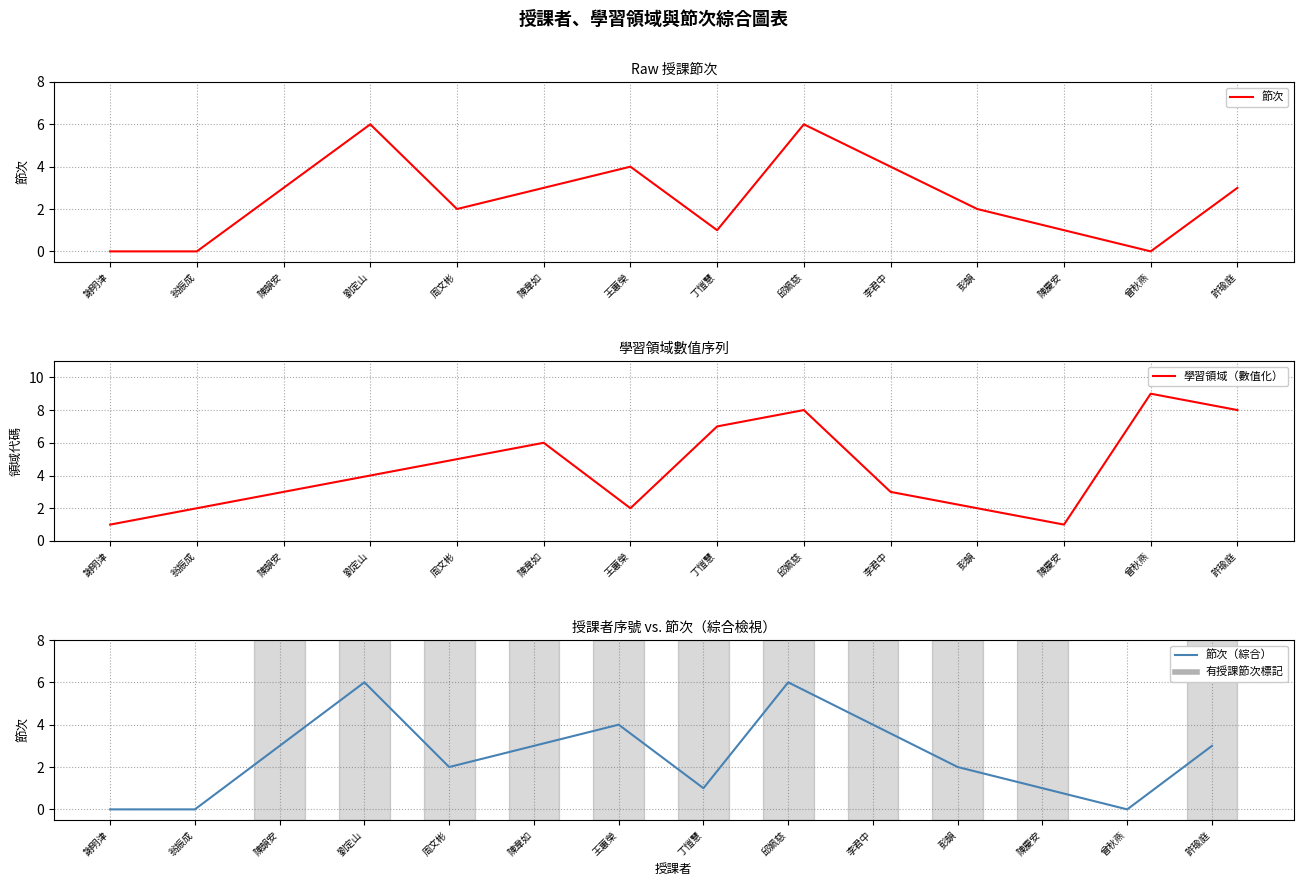

In 學習領域（數值化）, how many points are lower than both neighbors (excluding endpoints)?

2